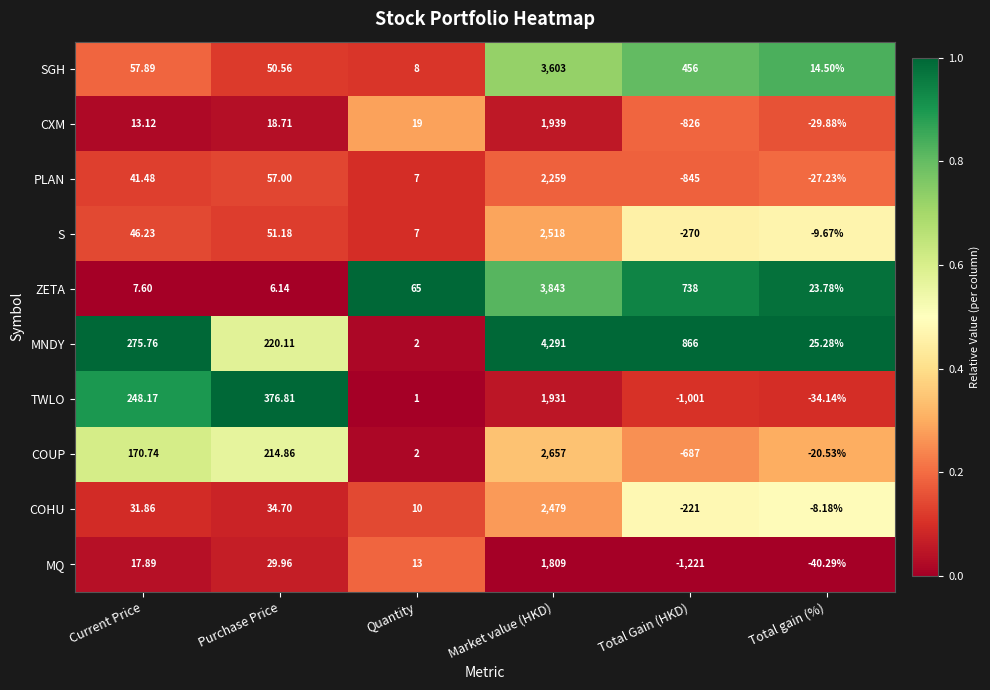

Which series has the largest total across all categories?

MNDY